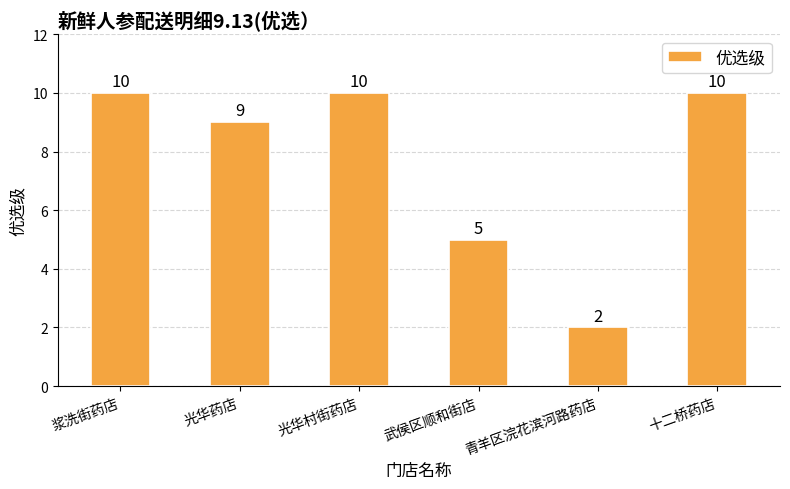

Does the chart contain any negative values?

No